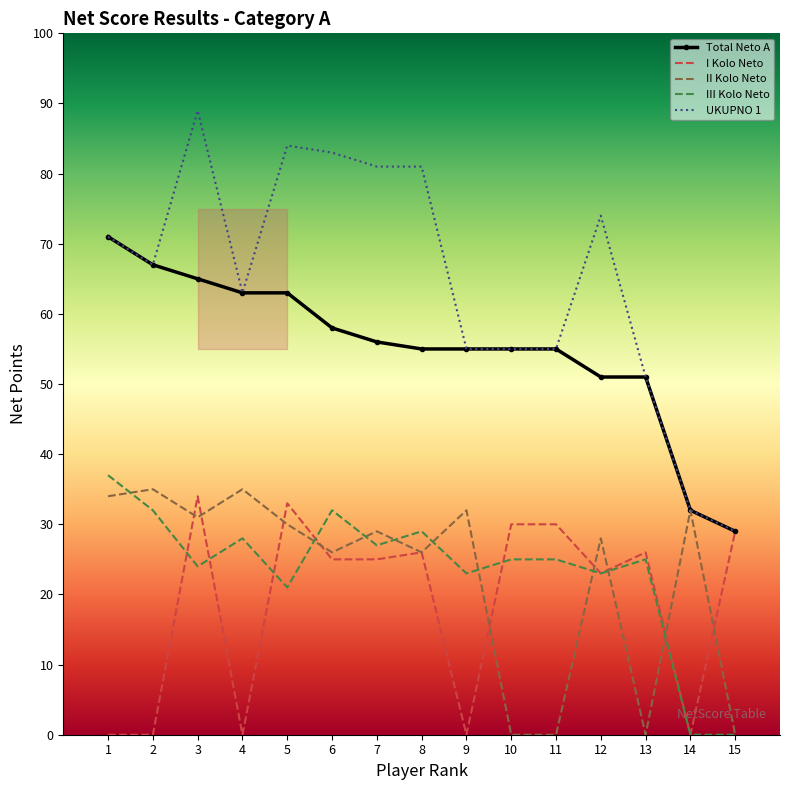

Which series has the widest spread of values?

UKUPNO 1